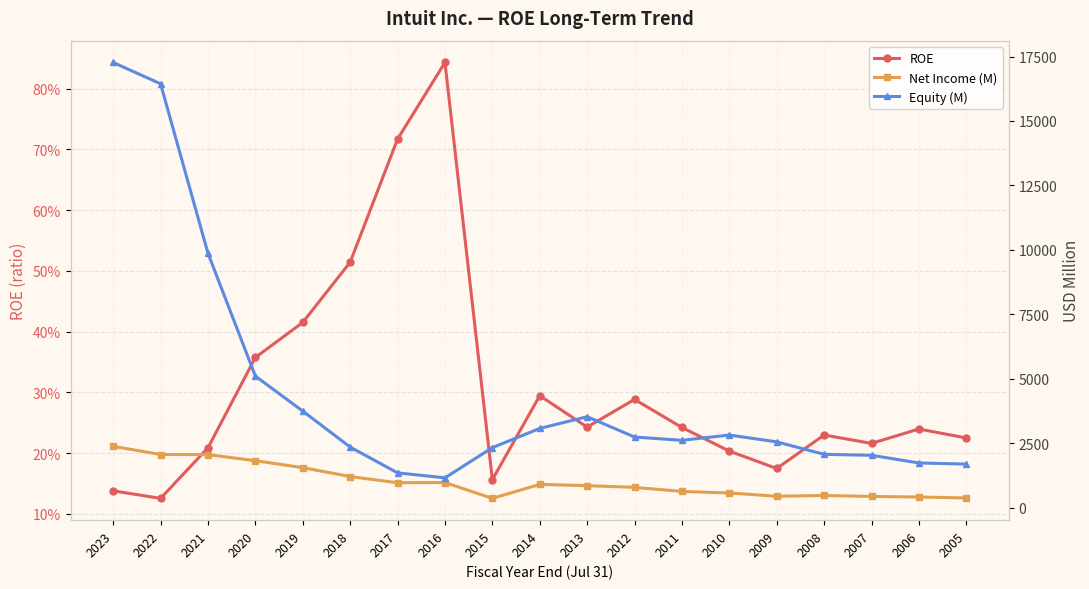

What is the difference between the highest and lowest values at 2010?

2820.8